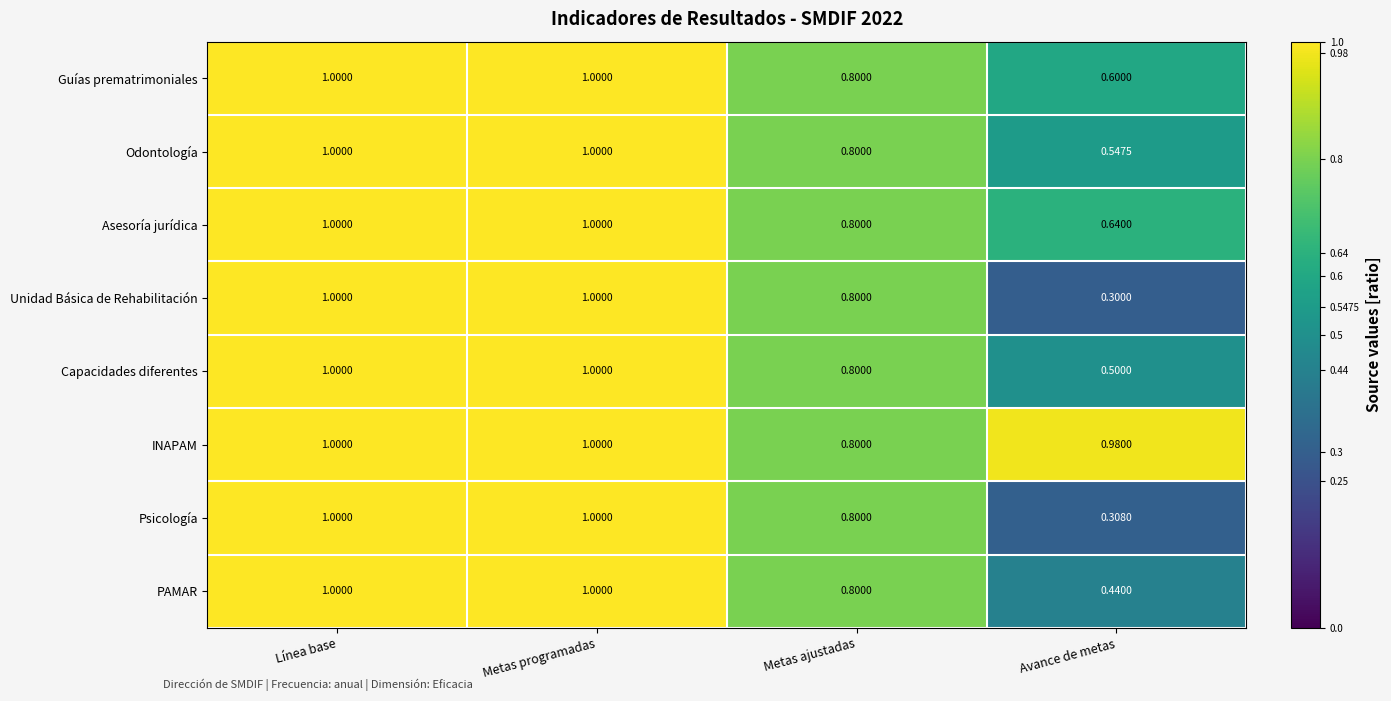

At which label does Asesoría jurídica reach its minimum?

Avance de metas